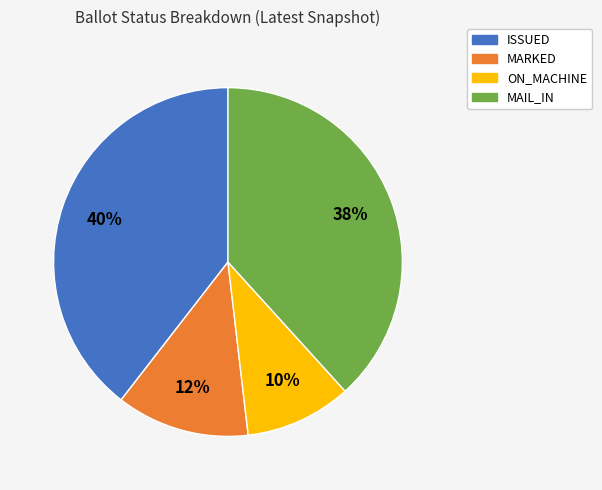

Which has a higher value, MARKED or ON_MACHINE?

MARKED